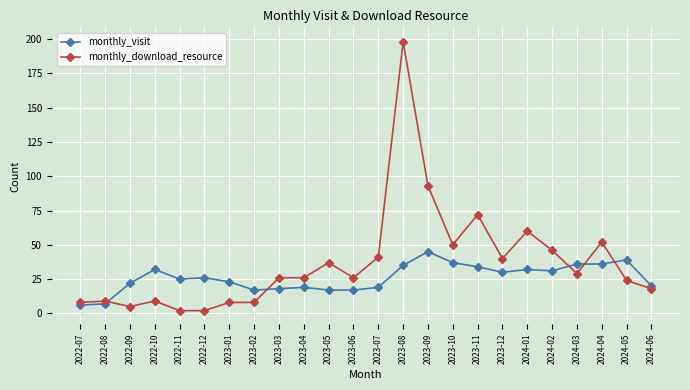

Which series has the widest spread of values?

monthly_download_resource